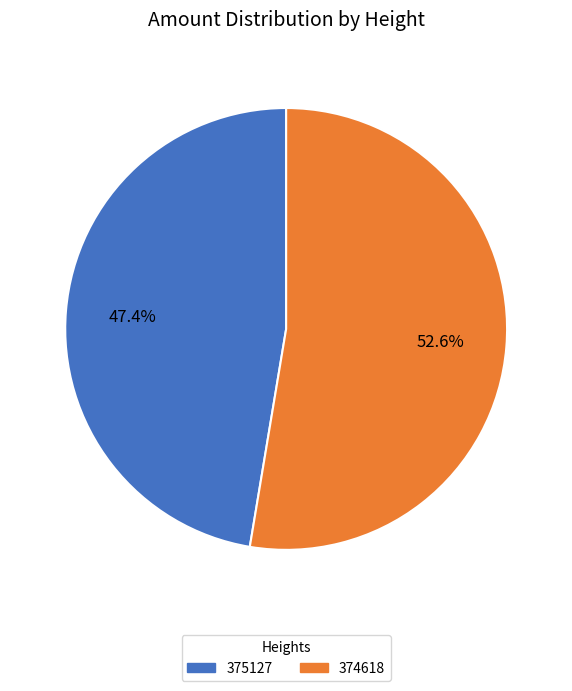

The 374618 slice represents 44% of the pie. True or false?

False